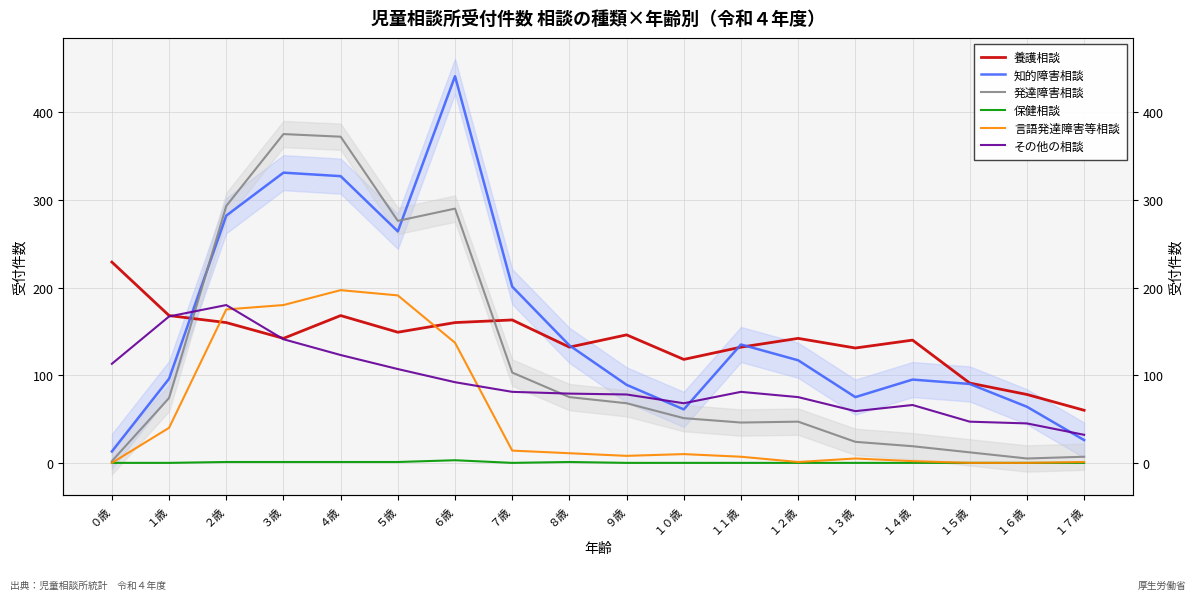

Which category has the highest value in the 保健相談 series?

６歳